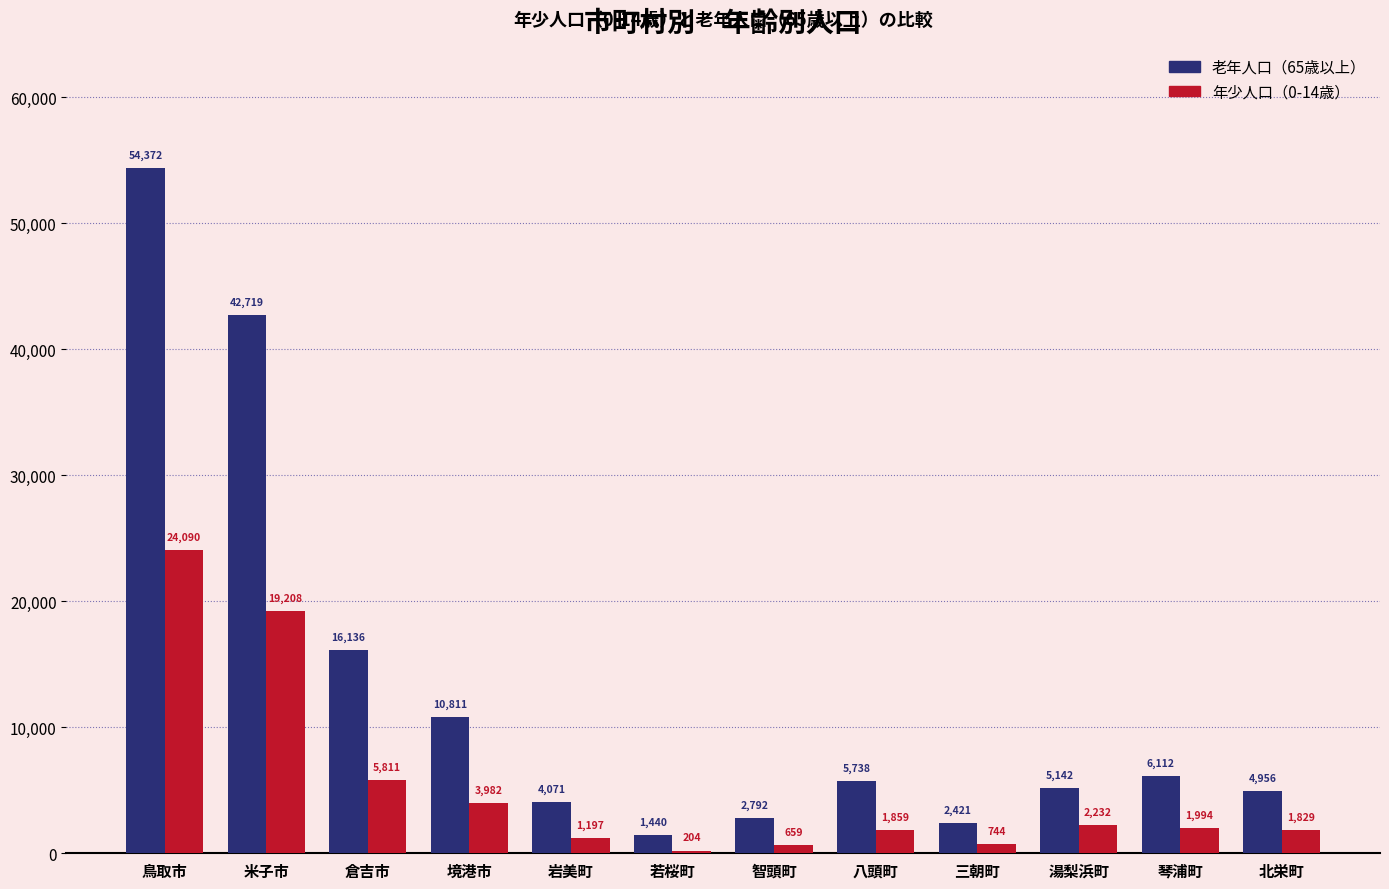

List the series in order of their overall mean, highest first.

老年人口（65歳以上）, 年少人口（0-14歳）